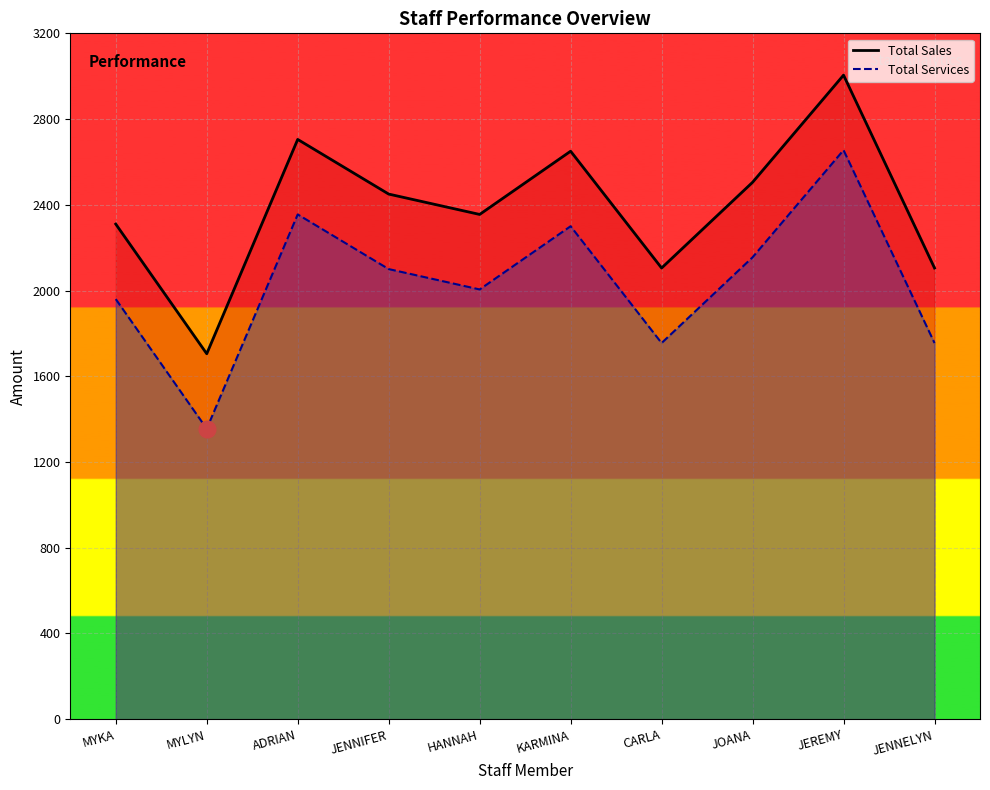

What is the label of the 1st point from the right?

JENNELYN